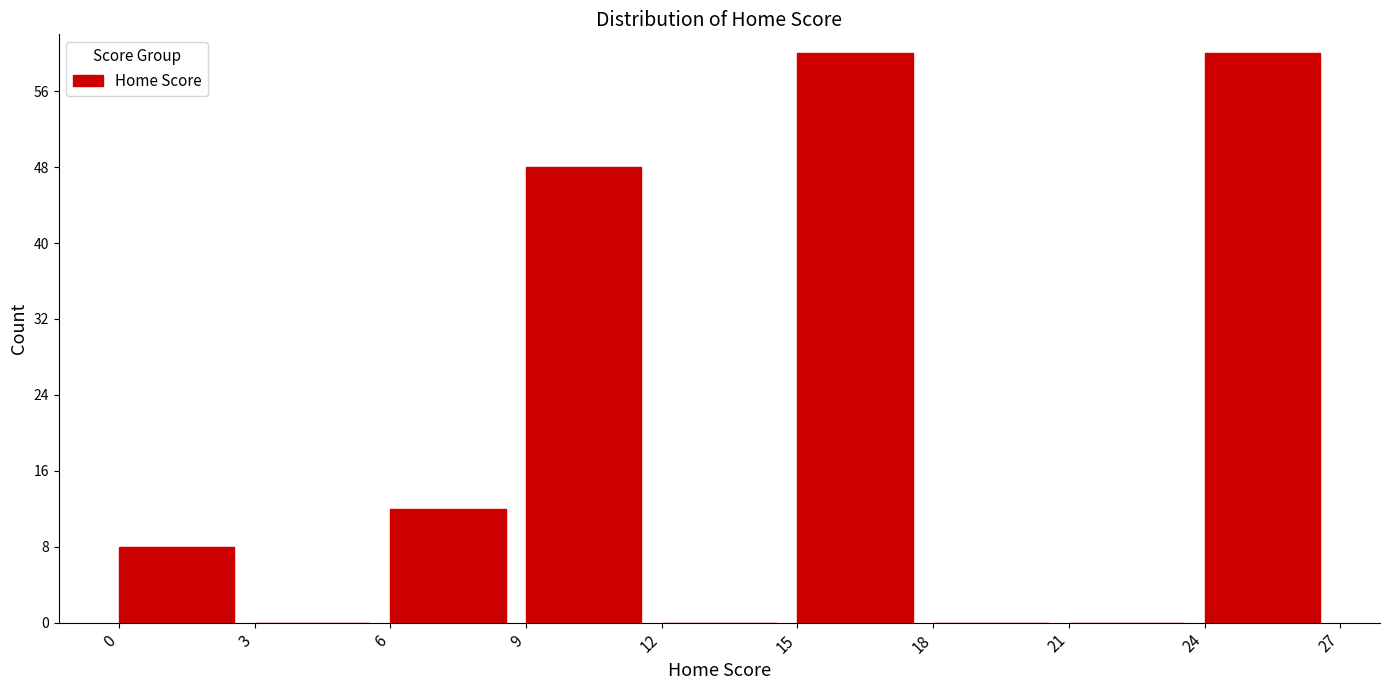

What is the height of the bar covering 15 to 18 on the x-axis? The values are not printed on the chart, so give them approximately, as read against the axis.

60